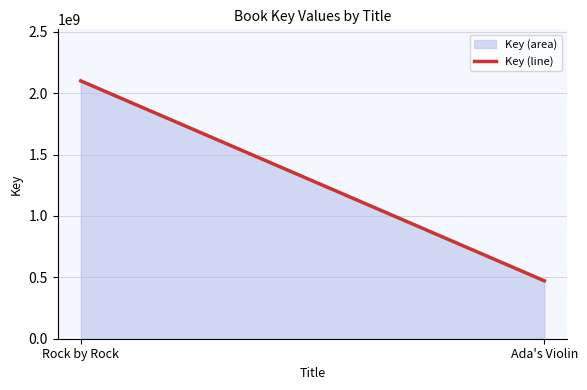

Does the chart have visible grid lines?

Yes